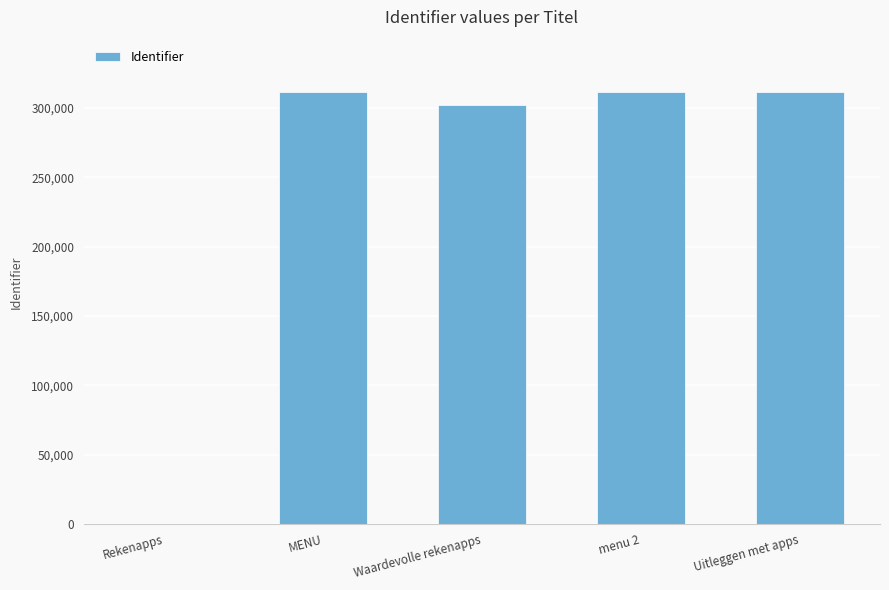

At which label does the data first exceed 311777?

MENU